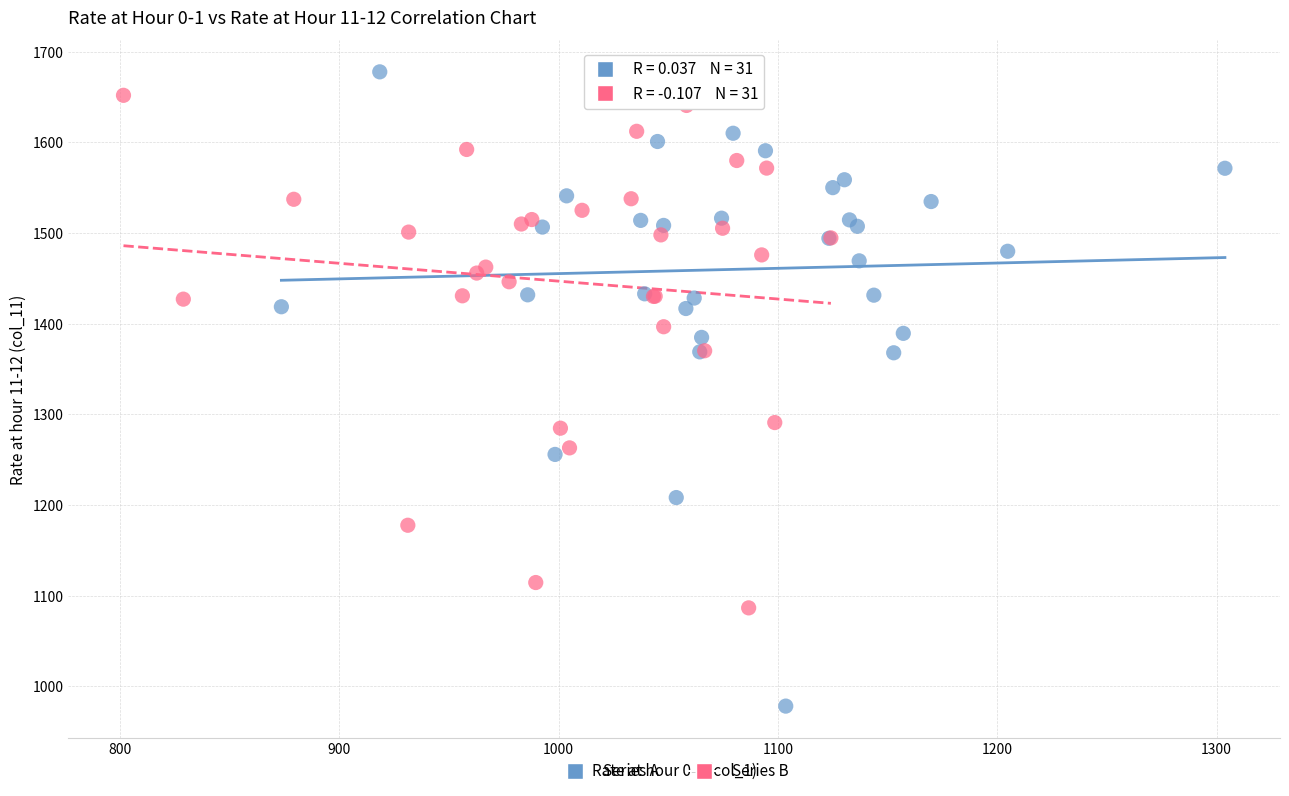

Which series reaches the maximum Y coordinate?

Series A